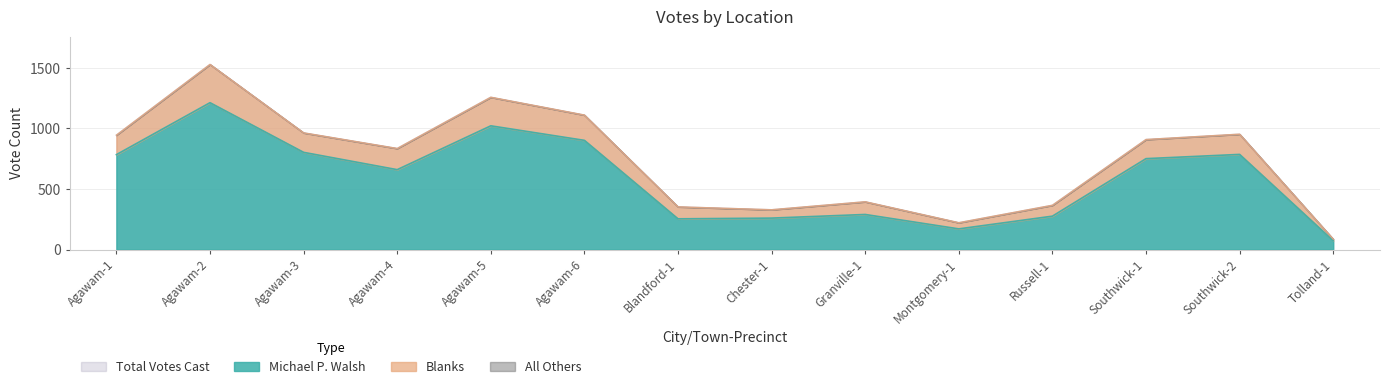

How many lines are shown in the chart?

2